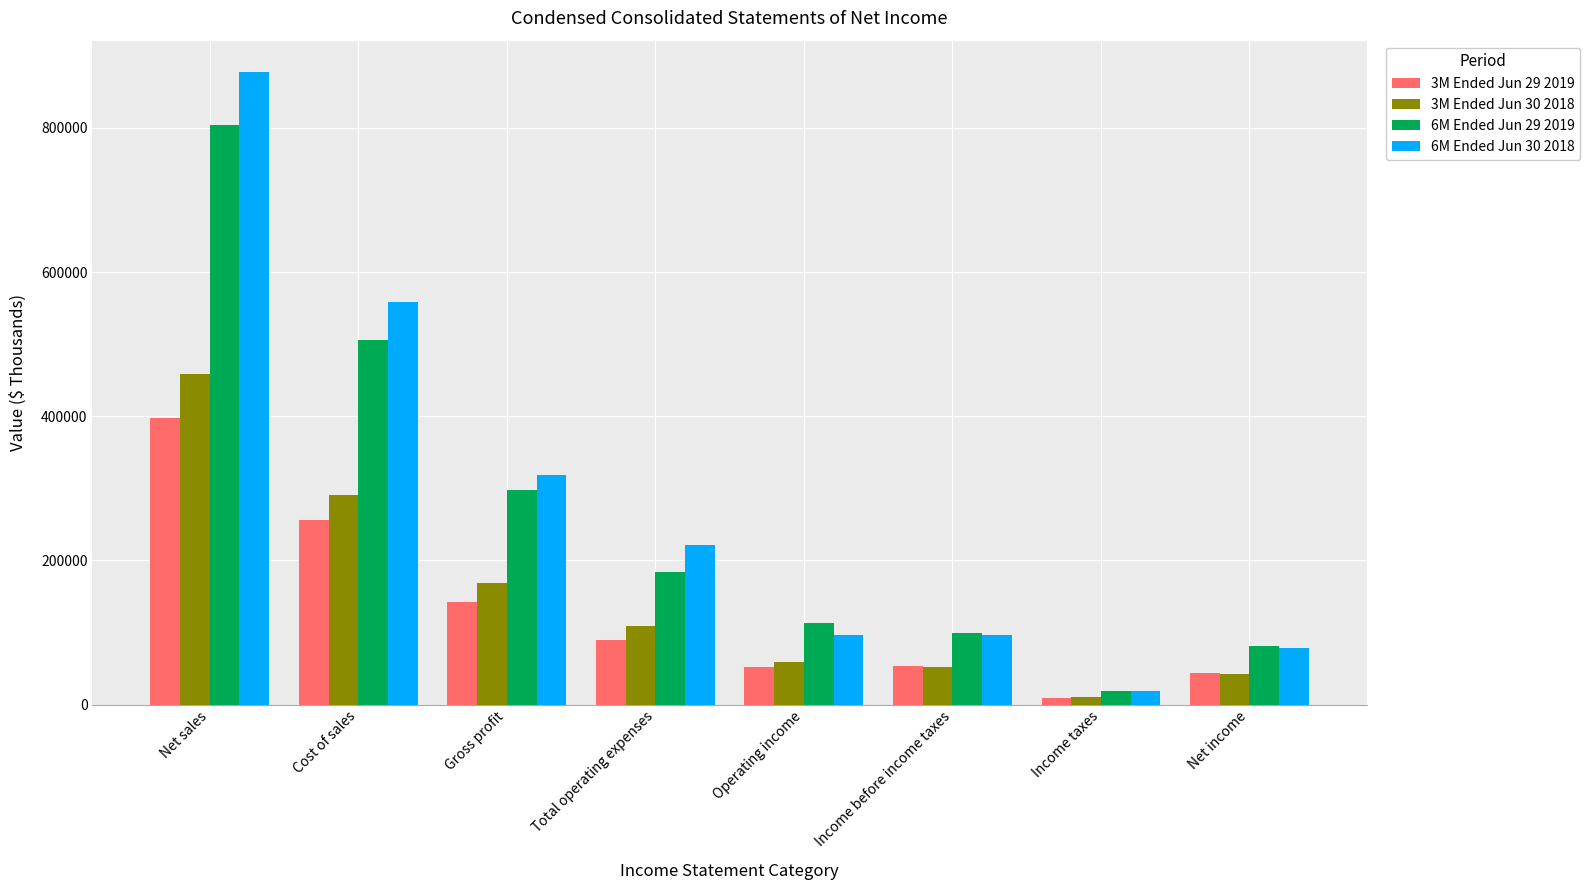

Which series has the widest spread of values?

6M Ended Jun 30 2018